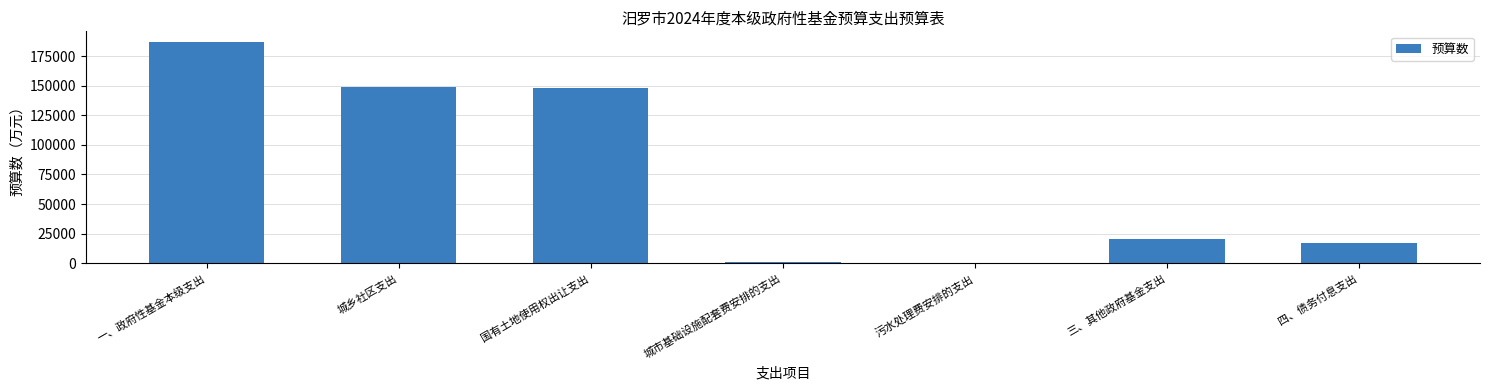

What is the change in value from 一、政府性基金本级支出 to 城乡社区支出?

-37487